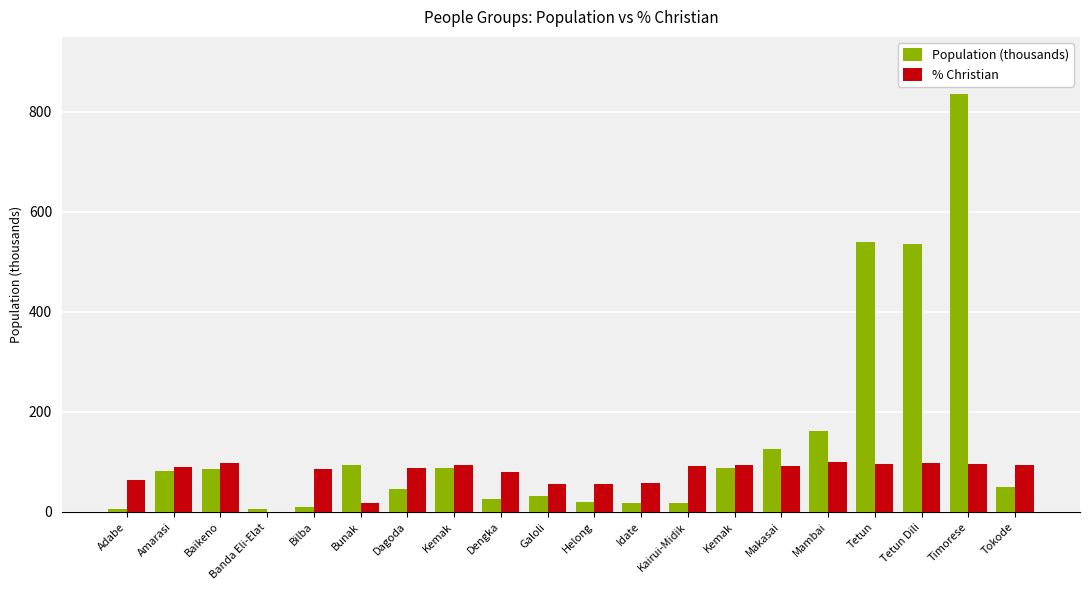

List the series in order of their peak value, lowest first.

% Christian, Population (thousands)